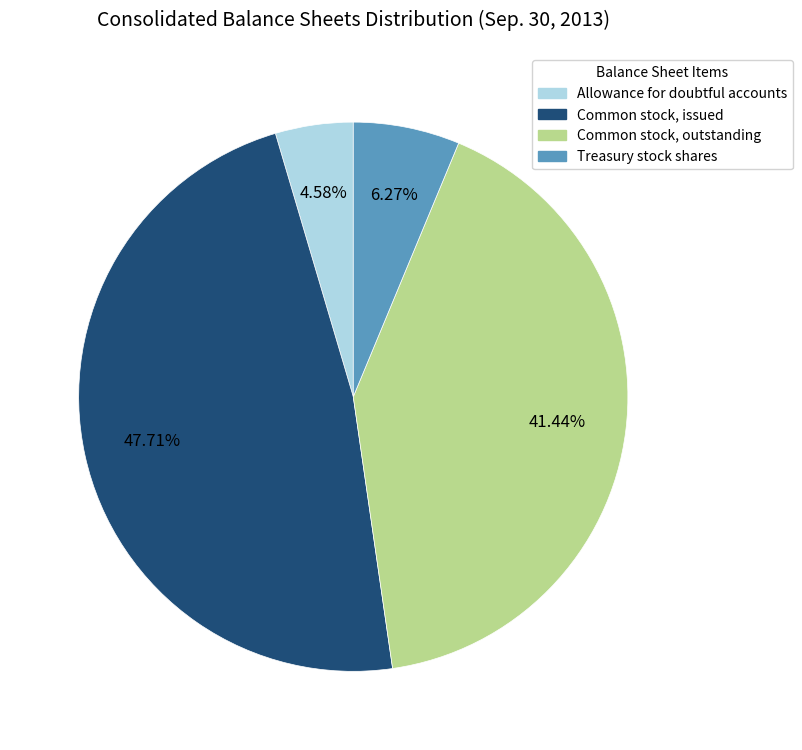

Is there a majority slice in this chart?

No